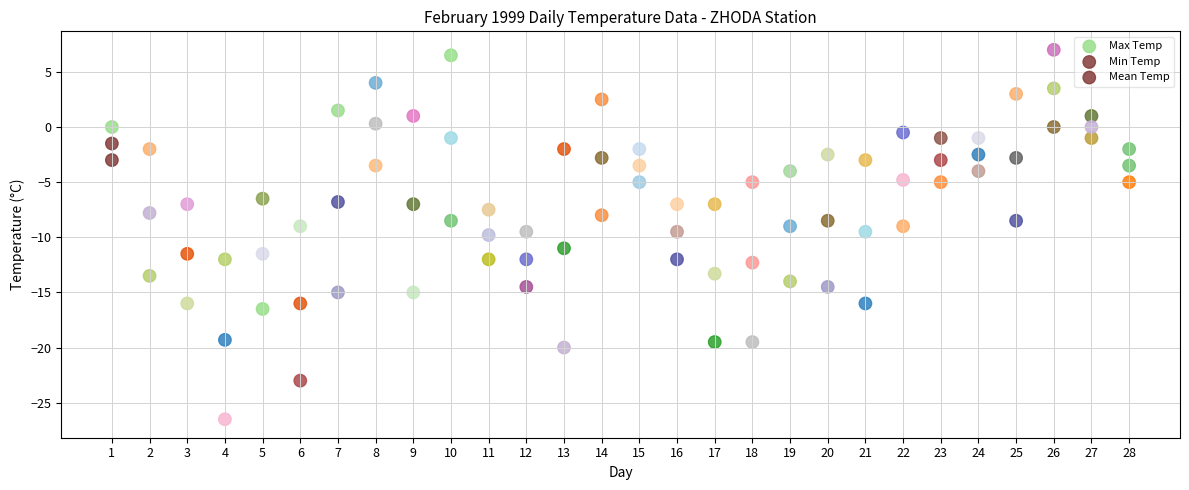

How many points are shown in the scatter plot?

84